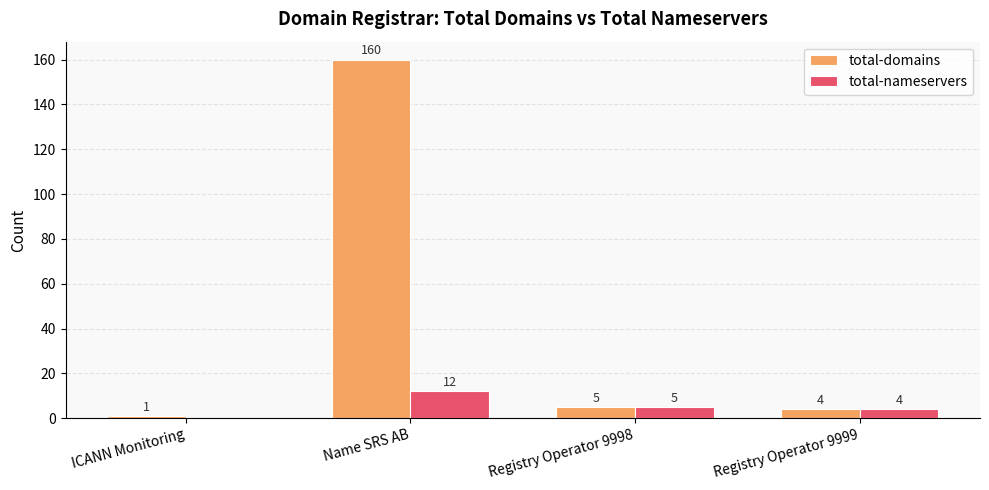

Reading left to right, transcribe all the data shown in this chart.

total-domains: 1	160	5	4
total-nameservers: 0	12	5	4